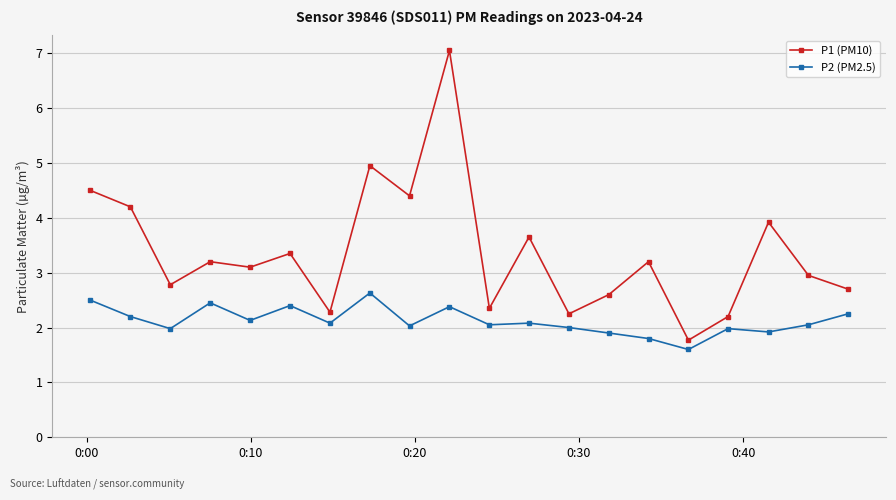

What is the minimum value shown in the chart?

1.6